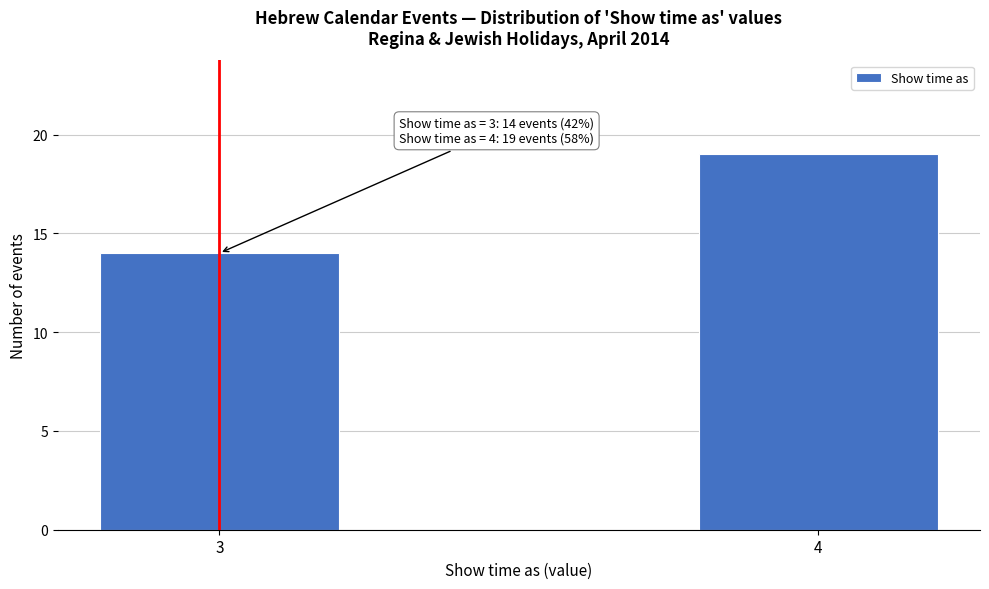

Reading right to left, transcribe all the data shown in this chart.

19	14